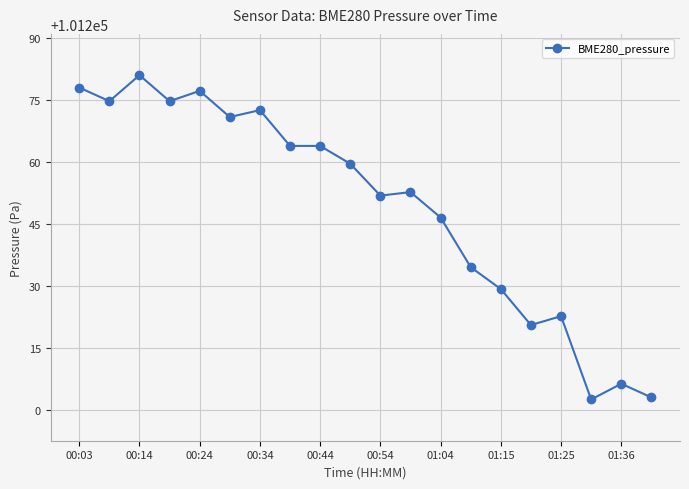

True or false: there are more than 2 points higher than both neighbors.

True